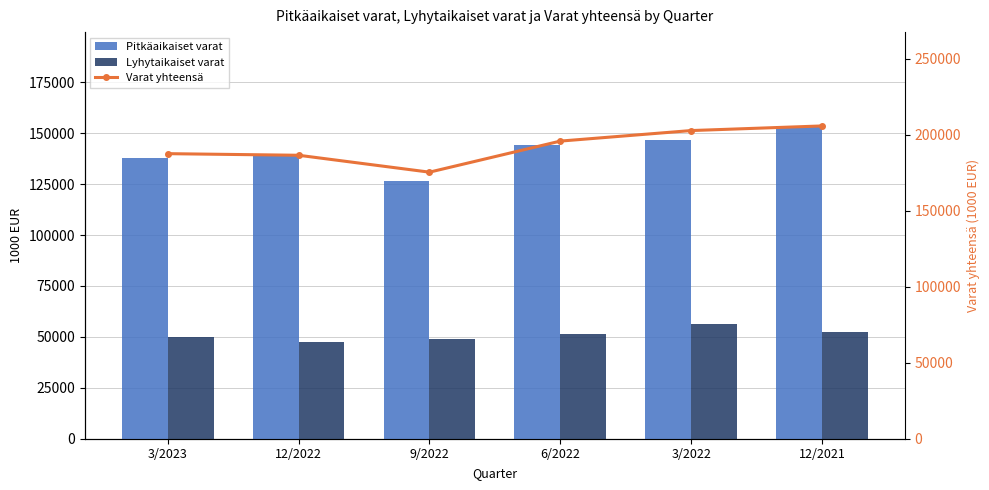

Rank the series by their maximum value, from highest to lowest.

Varat yhteensä, Pitkäaikaiset varat, Lyhytaikaiset varat